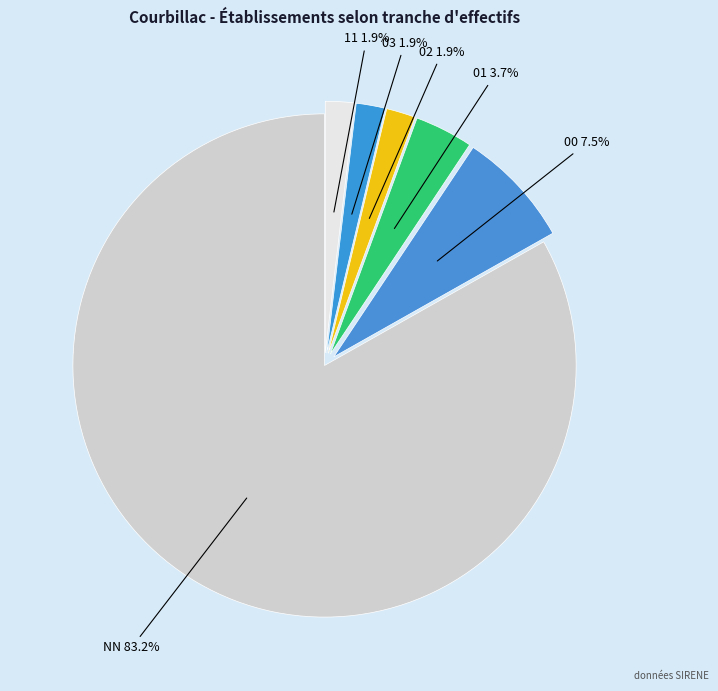

Which has a higher value, NN or 02?

NN